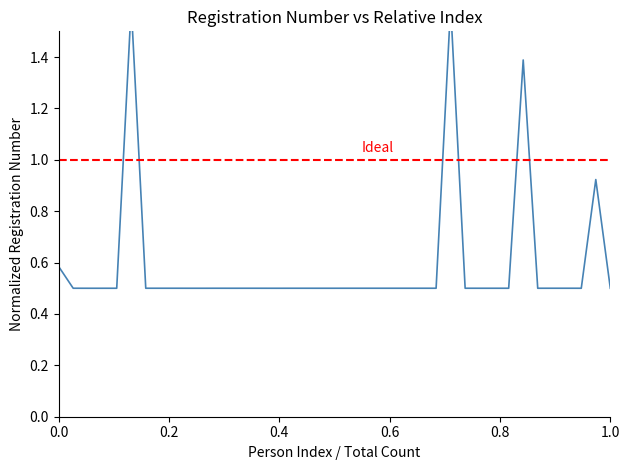

The value at 18 is 0.3. True or false?

False